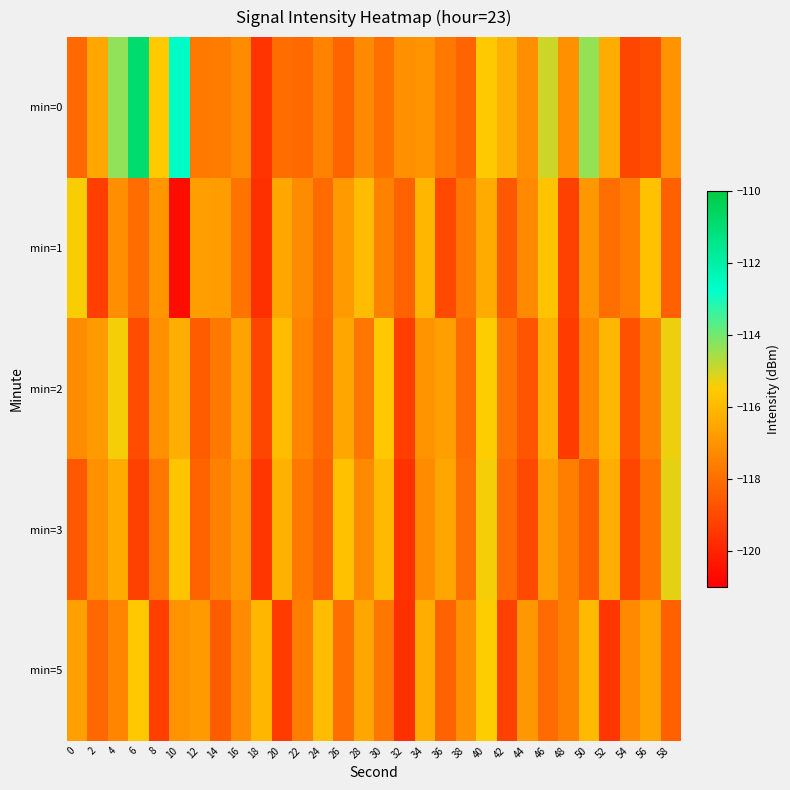

At 36, list the series in order from largest to smallest.

min=3, min=2, min=0, min=5, min=1